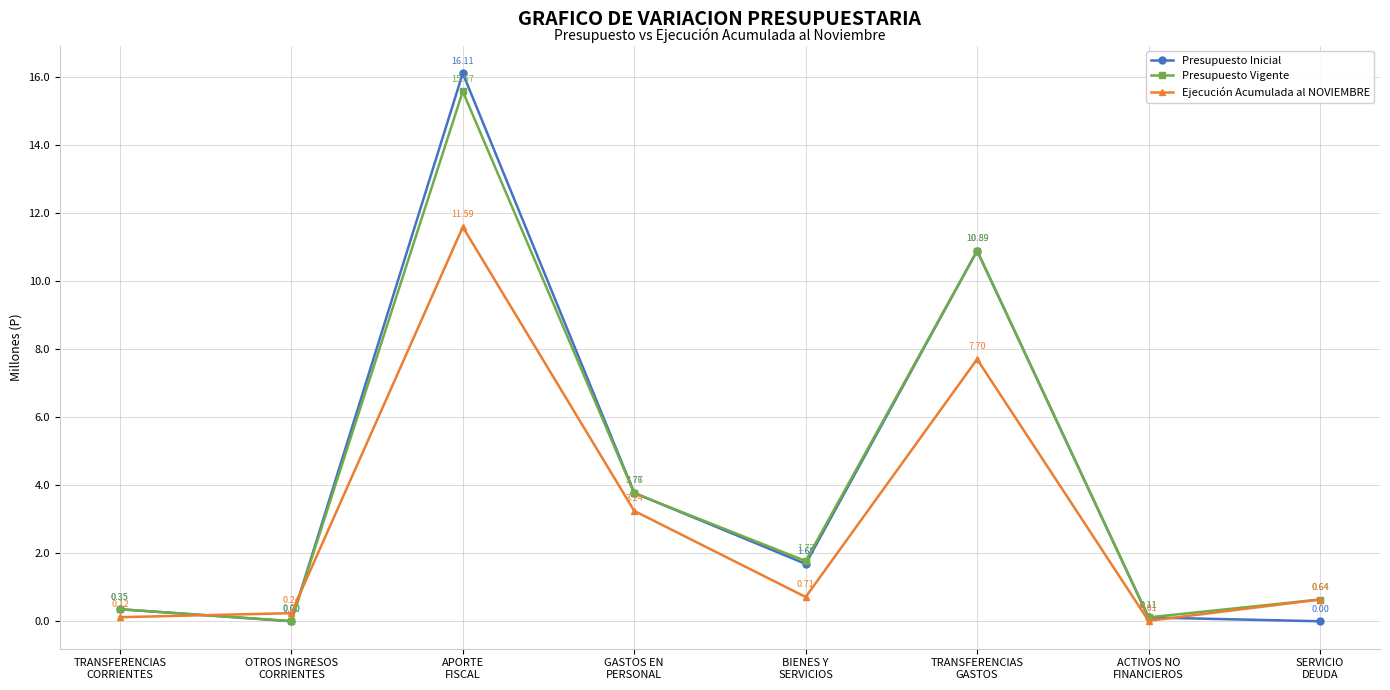

Rank the series by their maximum value, from lowest to highest.

Ejecución Acumulada al NOVIEMBRE, Presupuesto Vigente, Presupuesto Inicial